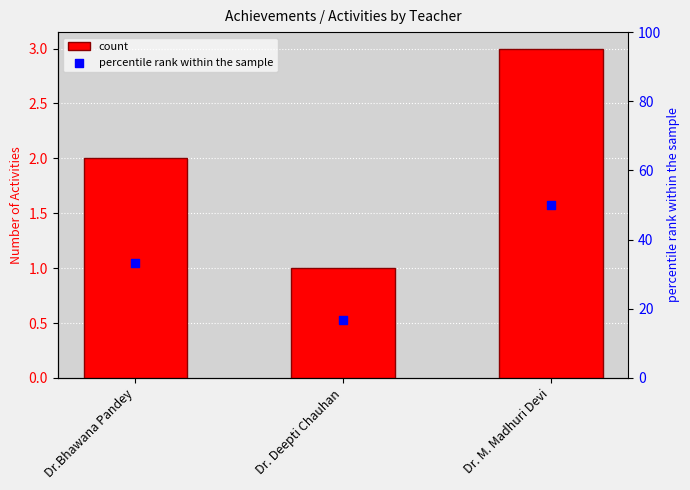

Which series contains the highest Y value?

percentile rank within the sample